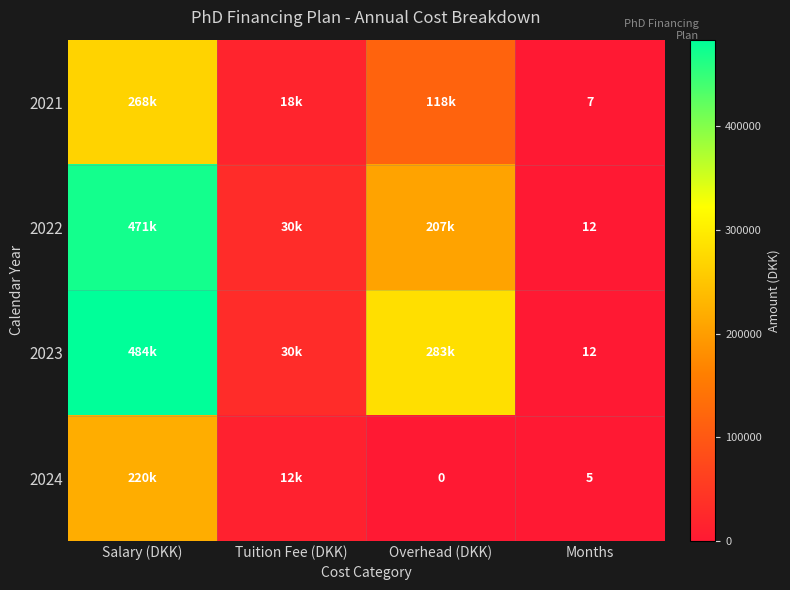

Rank the series by their maximum value, from highest to lowest.

2023, 2022, 2021, 2024